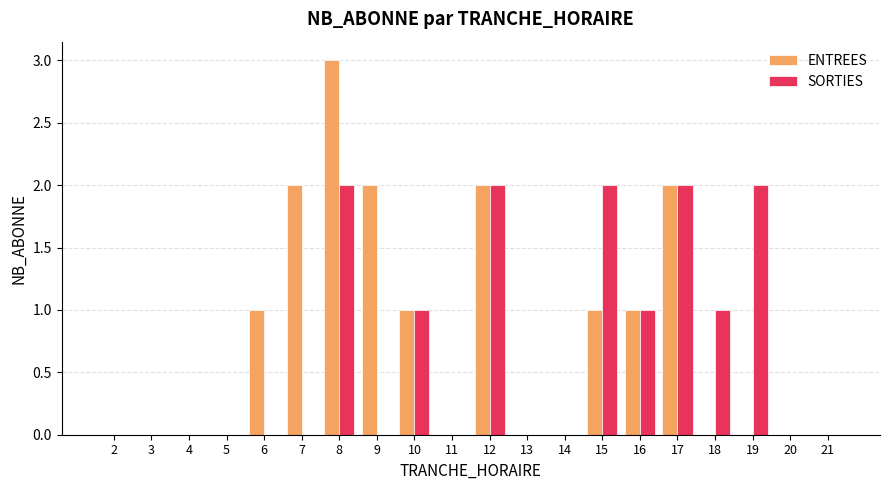

Is it true that ENTREES equals 1 at 4?

False